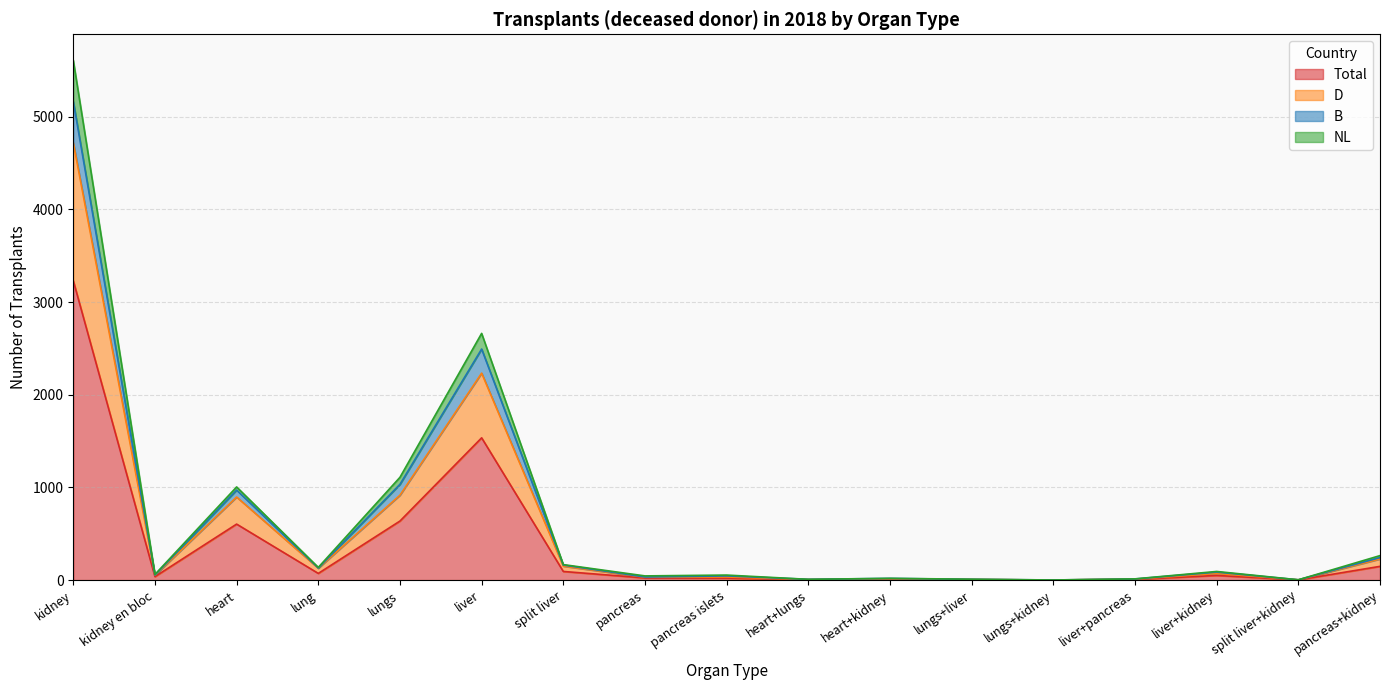

True or false: NL and B intersect in this chart.

False